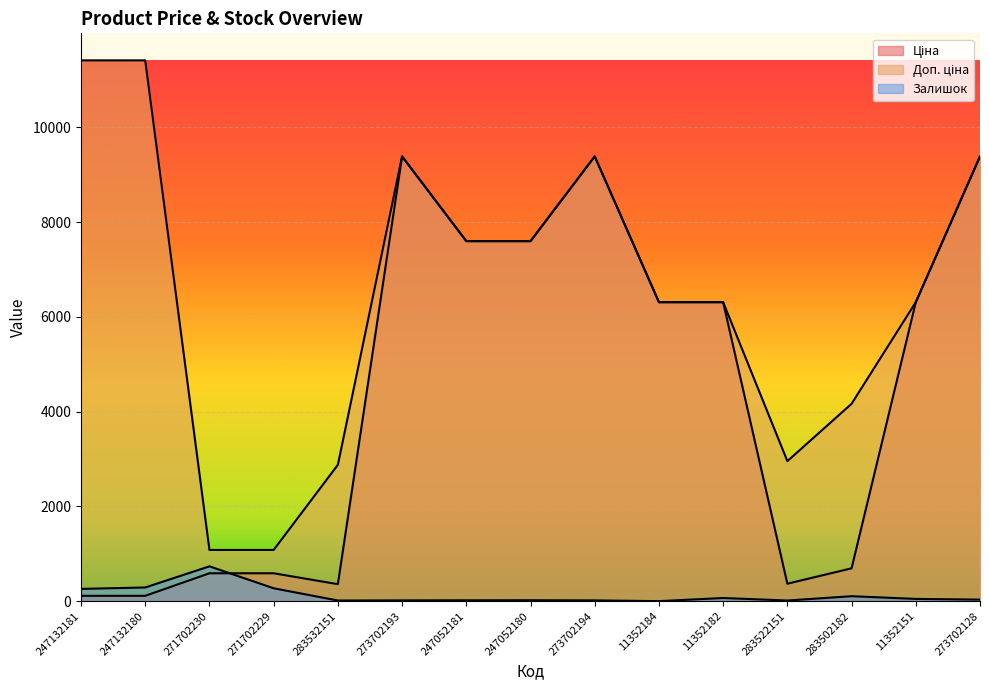

What is the label of the 14th point from the right?

247132180